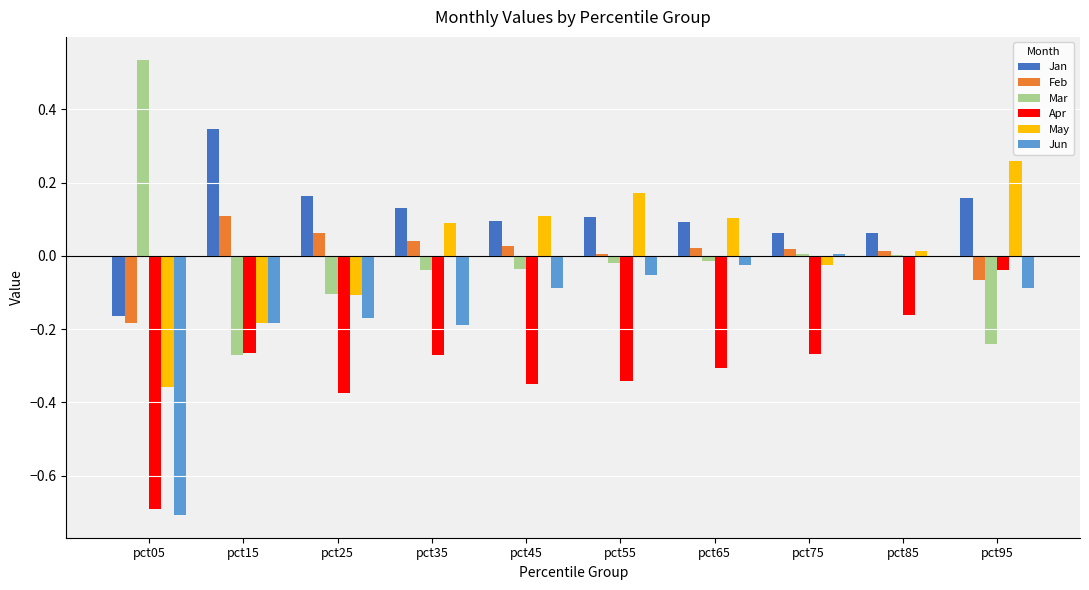

Is it true that Mar equals -0.4 at pct15?

False